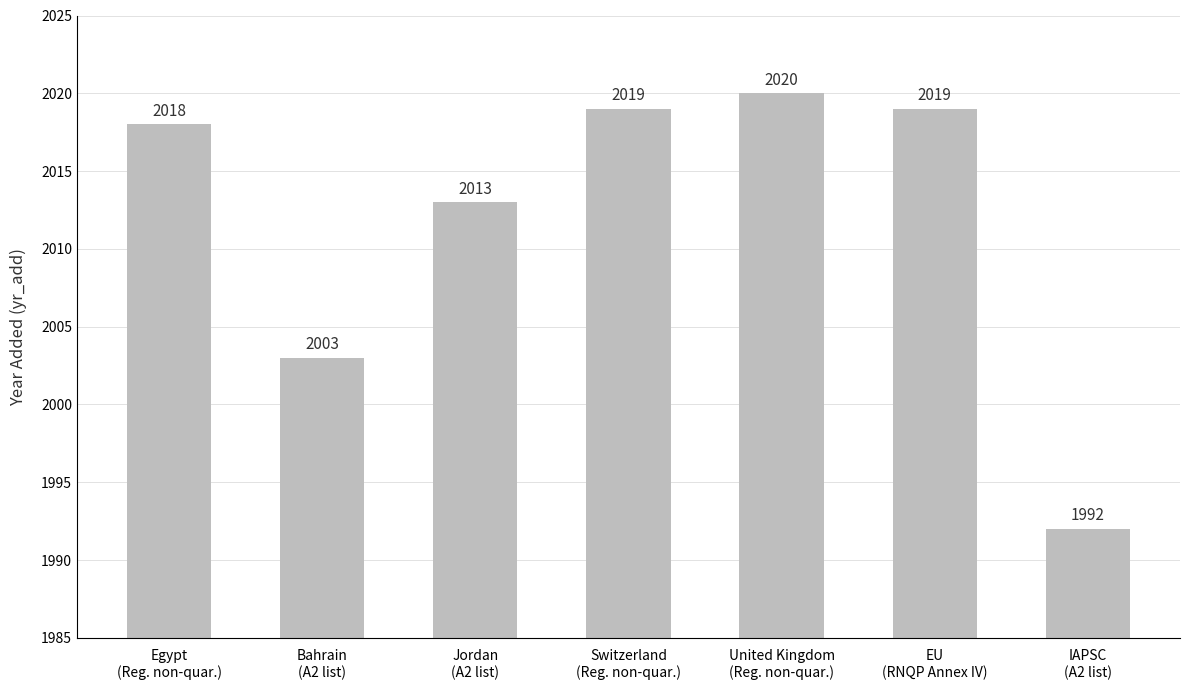

How many data points are less than 2018?

3